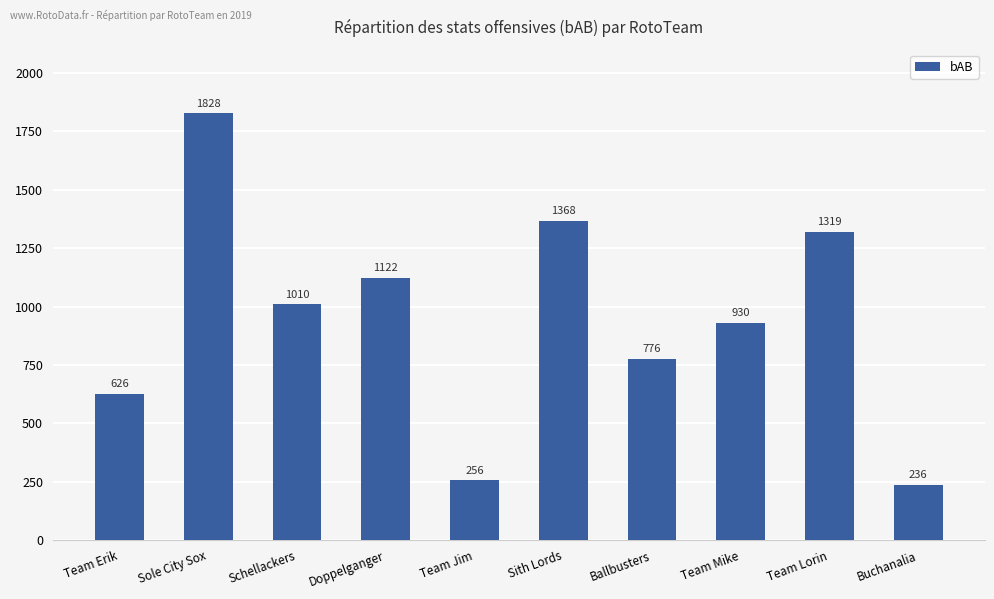

List the labels in order of value, largest first.

Sole City Sox, Sith Lords, Team Lorin, Doppelganger, Schellackers, Team Mike, Ballbusters, Team Erik, Team Jim, Buchanalia